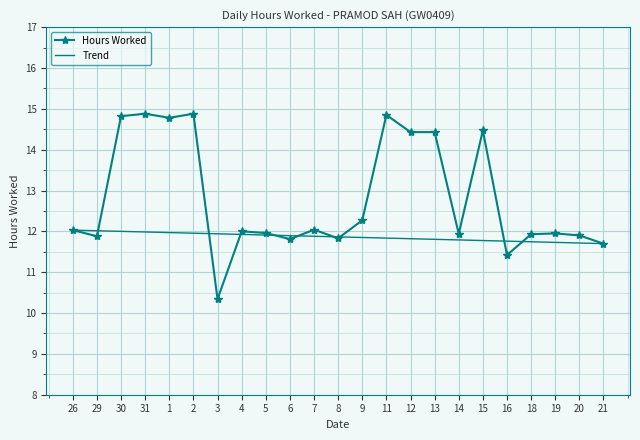

At which label is the value closest to 12?

4